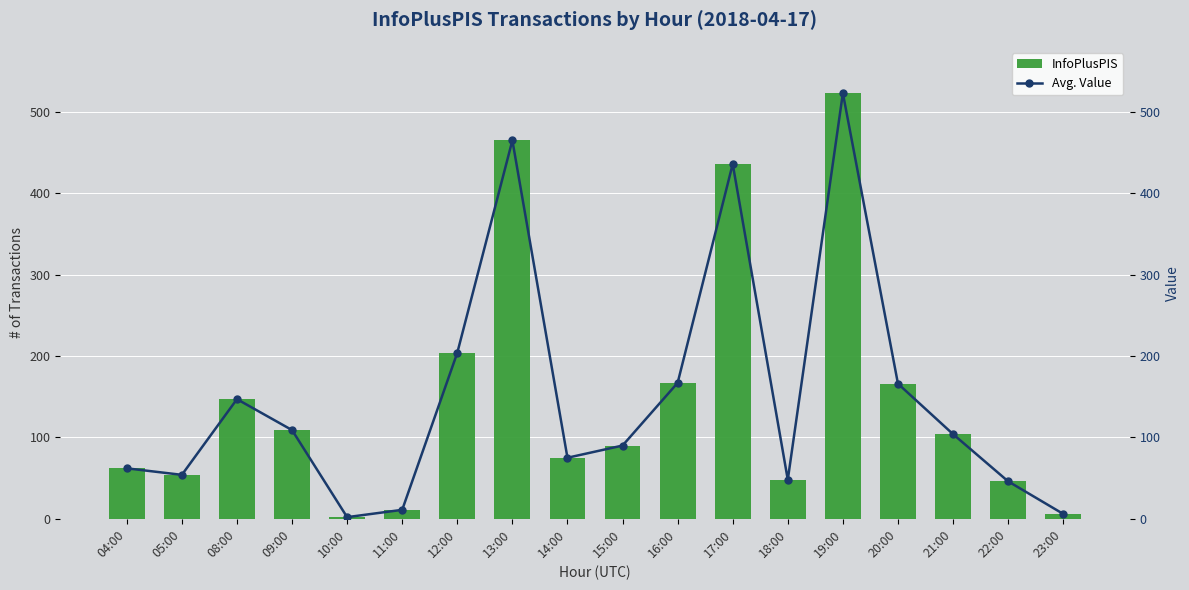

What is the difference between the maximum and second lowest values in the InfoPlusPIS series?

517